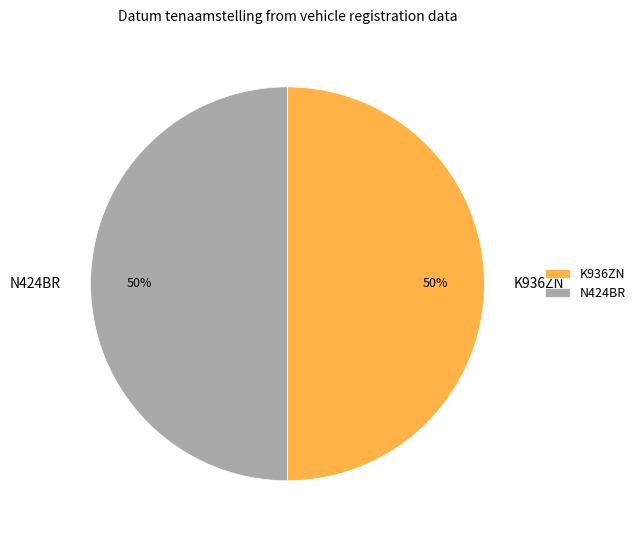

What is the ratio of the value at N424BR to the value at K936ZN?

1.0